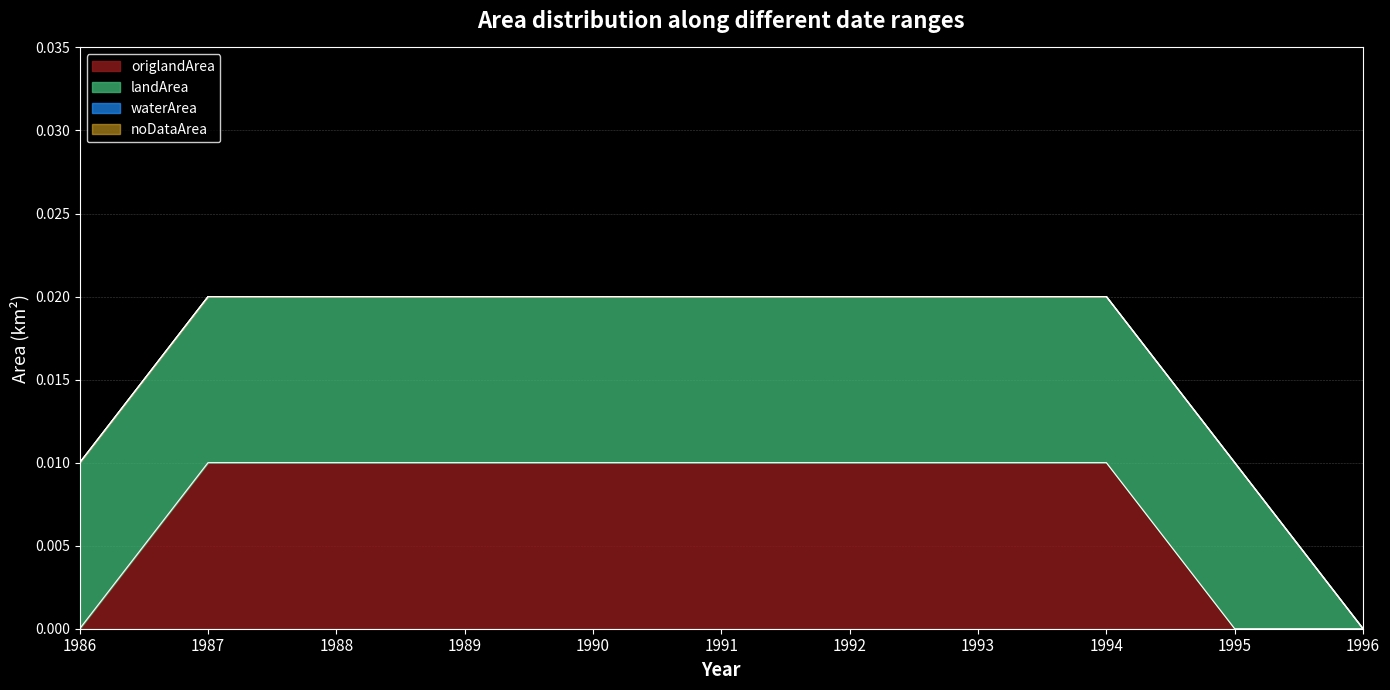

True or false: landArea has more than 2 points higher than both neighbors.

False